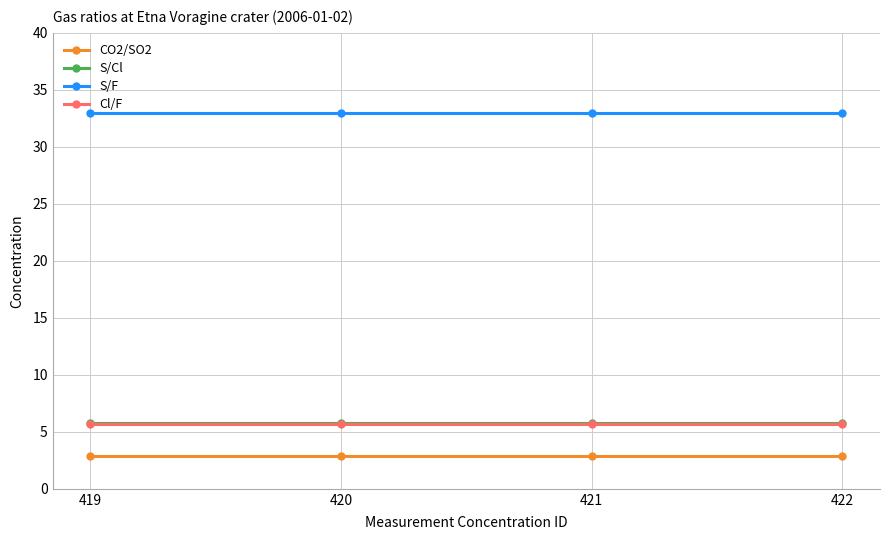

True or false: S/F has a value of 48.2 at 421.

False